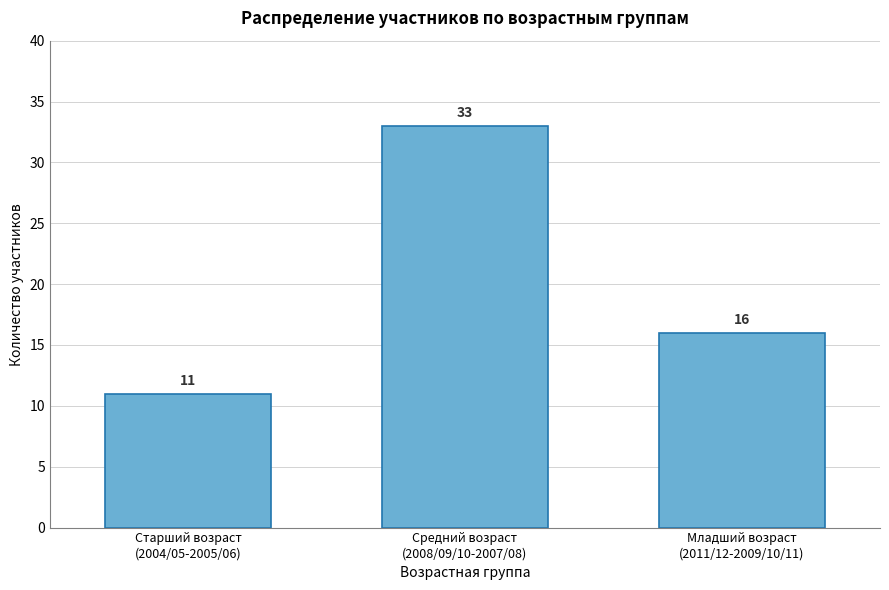

Reading left to right, list all the values displayed in this chart.

11	33	16